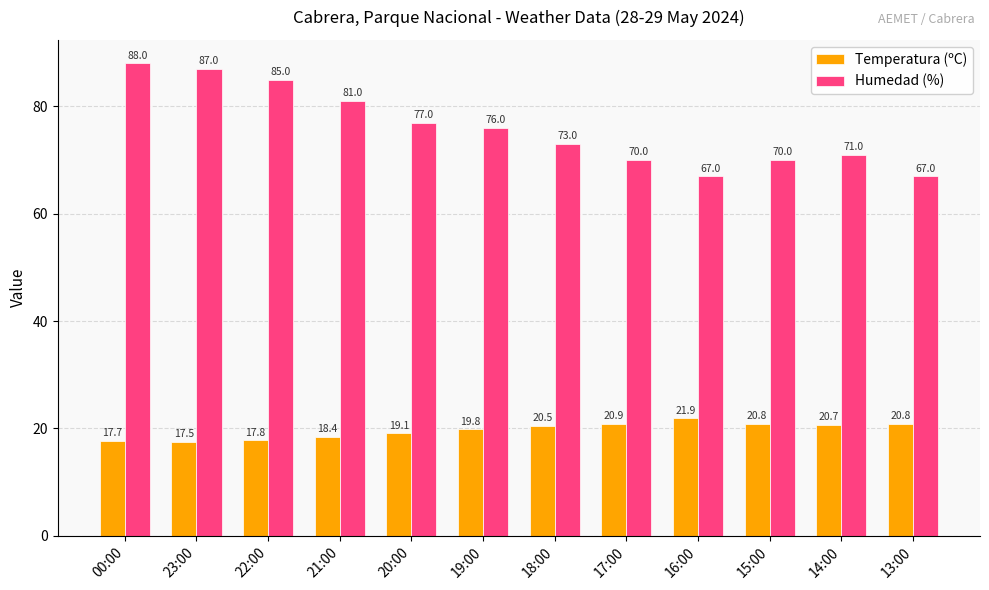

What is the difference between the maximum and minimum values in the Temperatura (ºC) series?

4.4